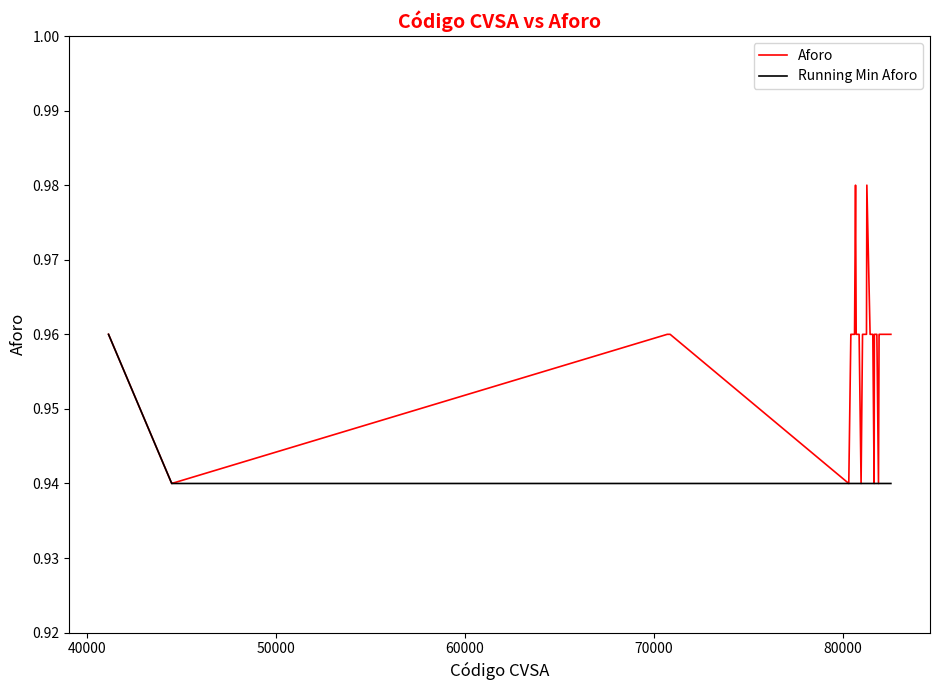

Count the number of data series in this chart.

2